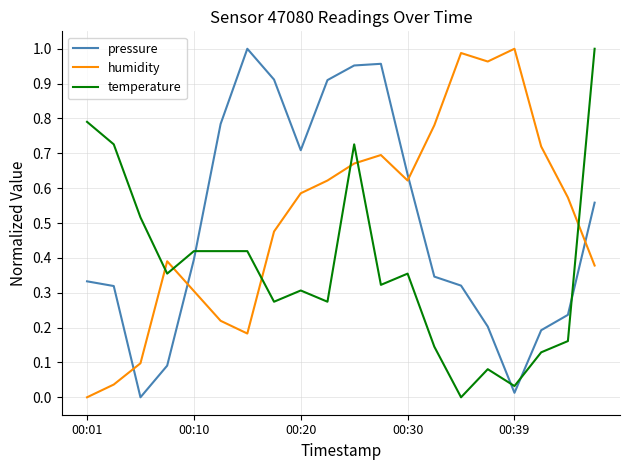

True or false: humidity and pressure intersect in this chart.

True